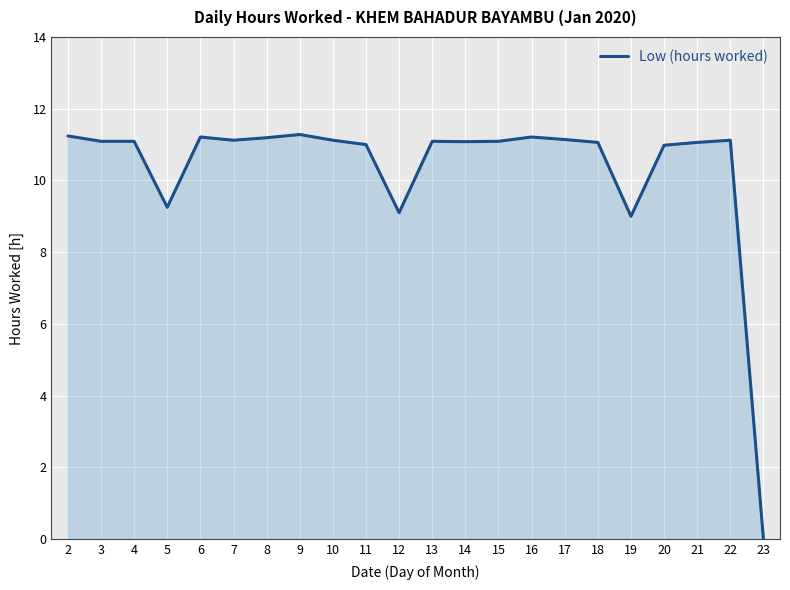

The value at 14 is 11.1. True or false?

True